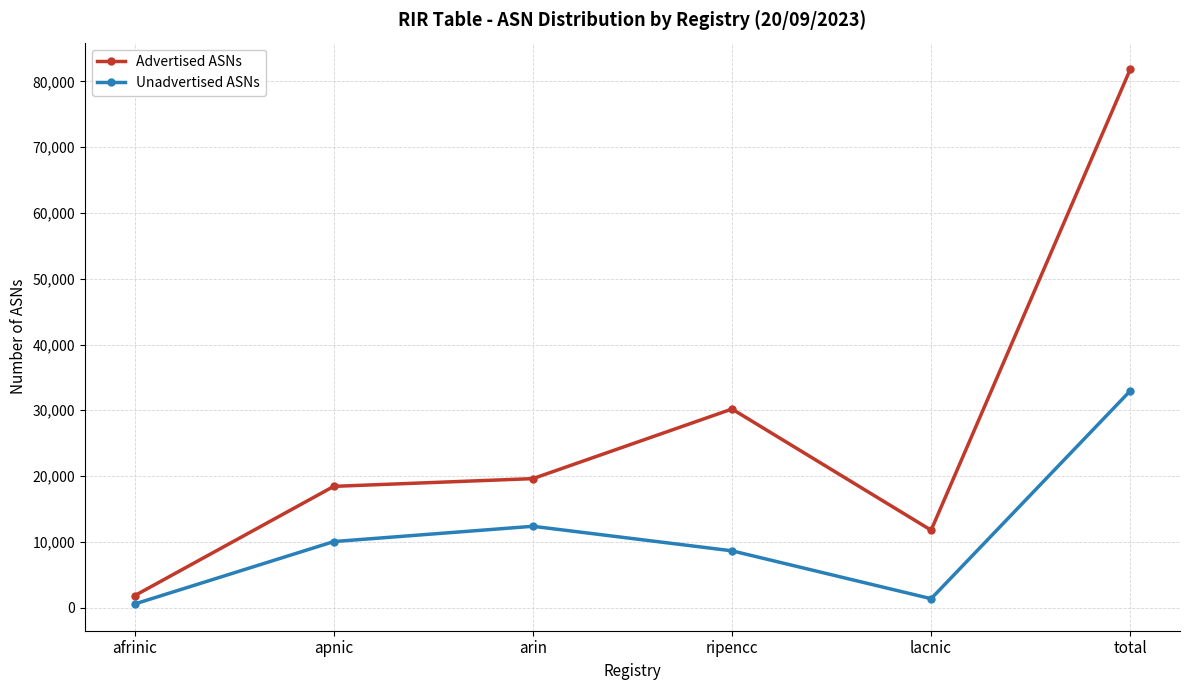

What is the difference between the Advertised ASNs values at apnic and total?

63396